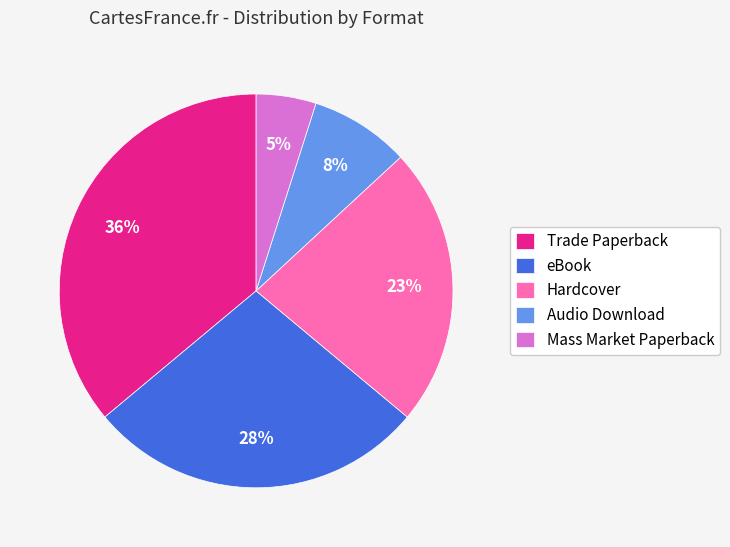

Which slice is the largest?

Trade Paperback